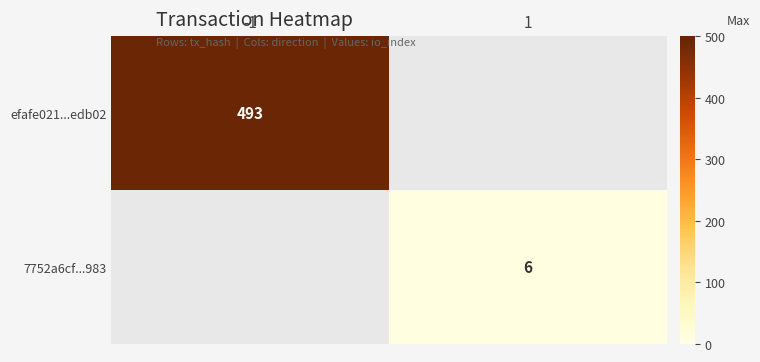

Is it true that efafe021...edb02 equals 493 at -1?

True